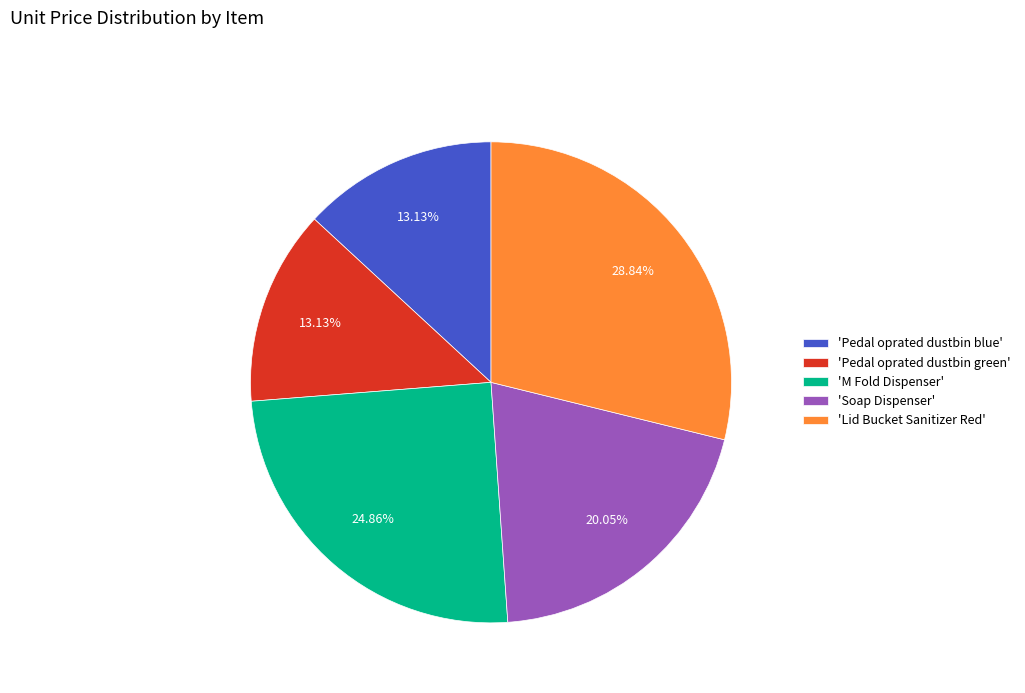

What is the ratio of the value at 'Lid Bucket Sanitizer Red' to the value at 'Pedal oprated dustbin green'?

2.2